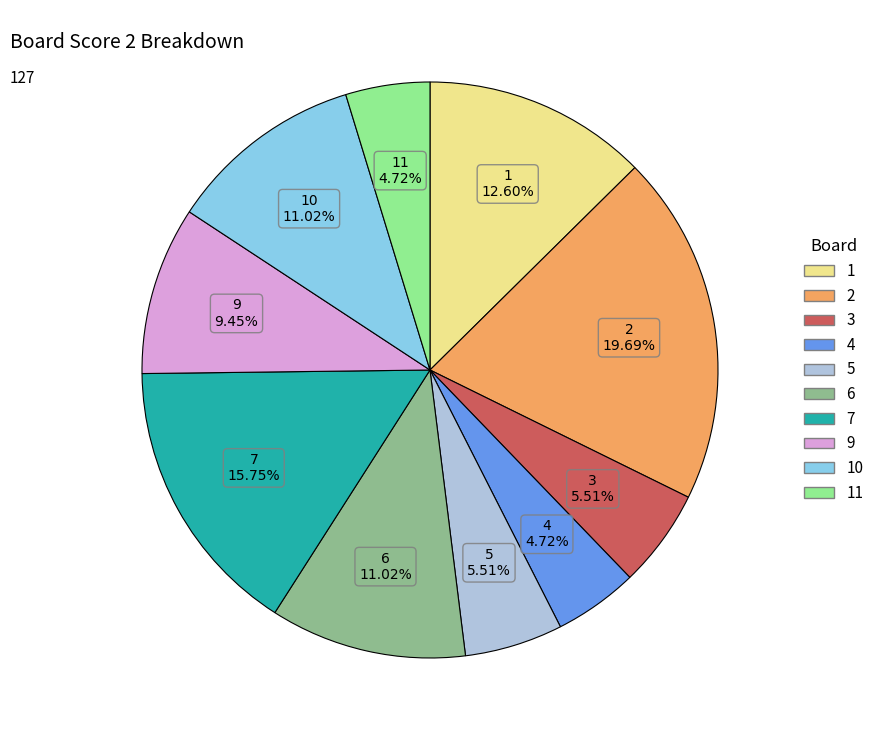

Is there a majority slice in this chart?

No